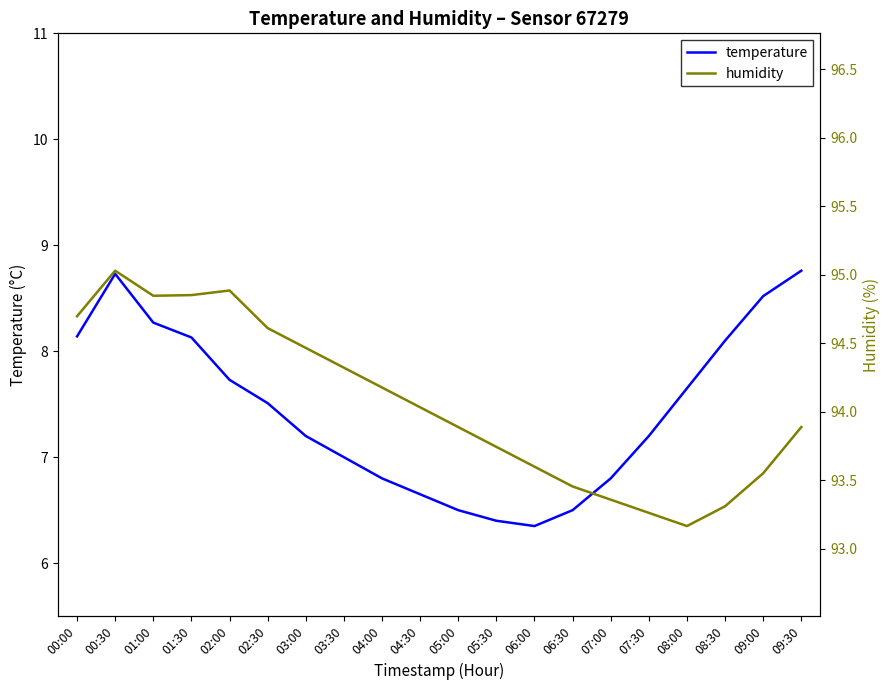

True or false: humidity has more than 1 interior local peaks.

True